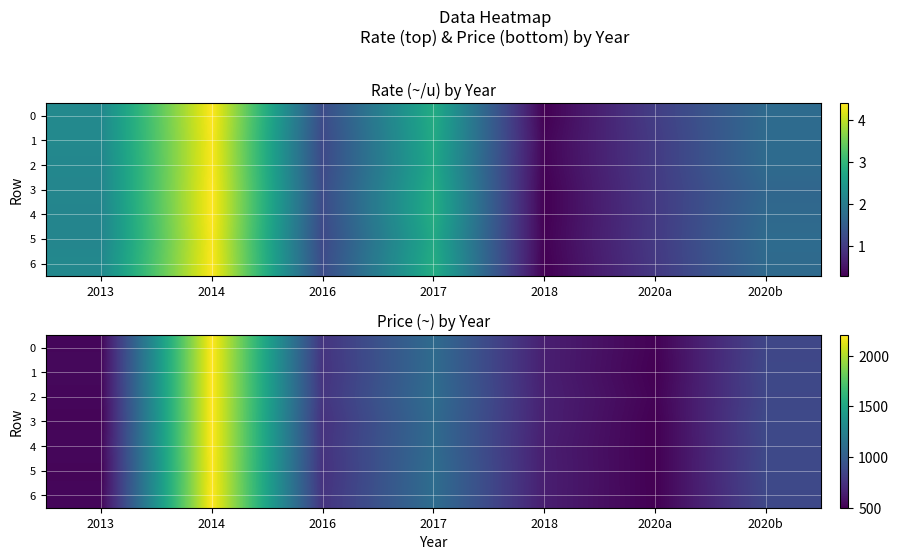

What is the difference between the highest and lowest values at 2014?

2.6